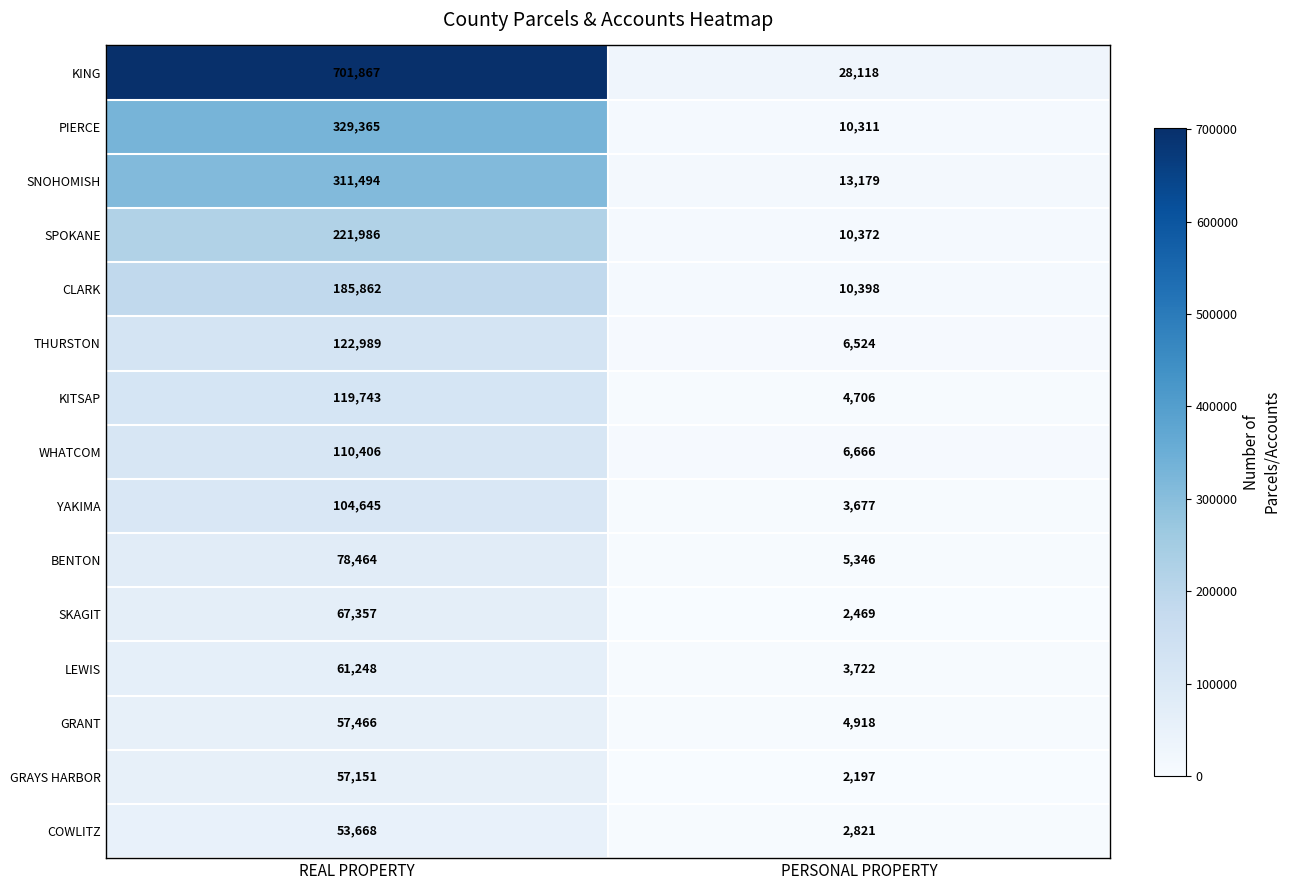

What is the maximum value shown in the chart?

701867